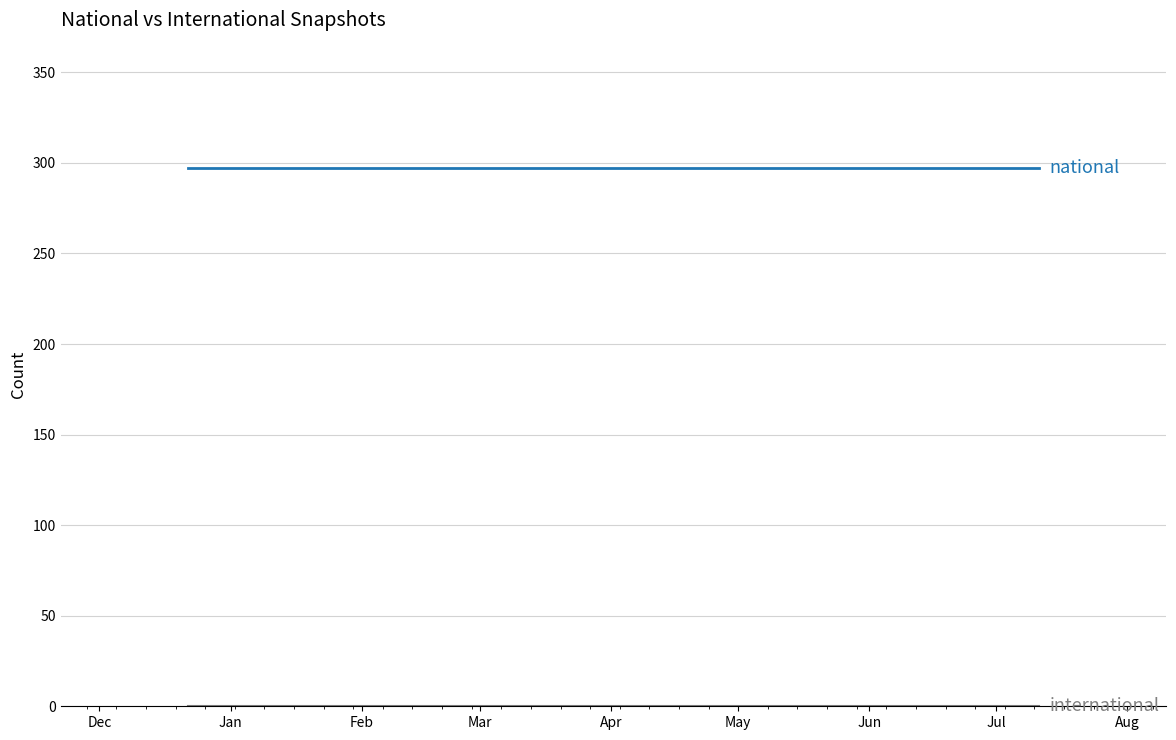

What is the maximum value shown in the chart?

297